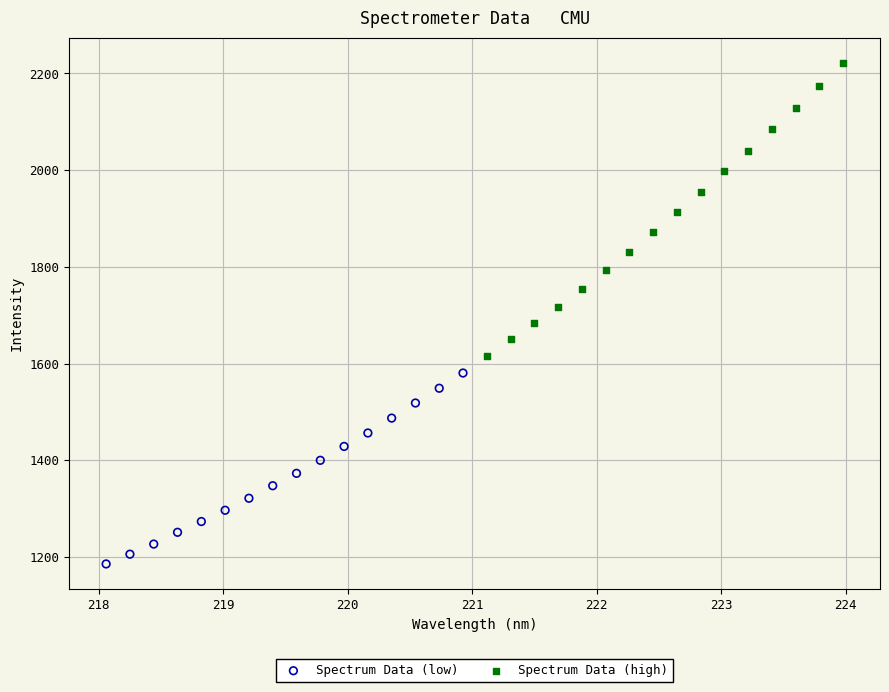

What are all the series names shown in the legend?

Spectrum Data (low), Spectrum Data (high)